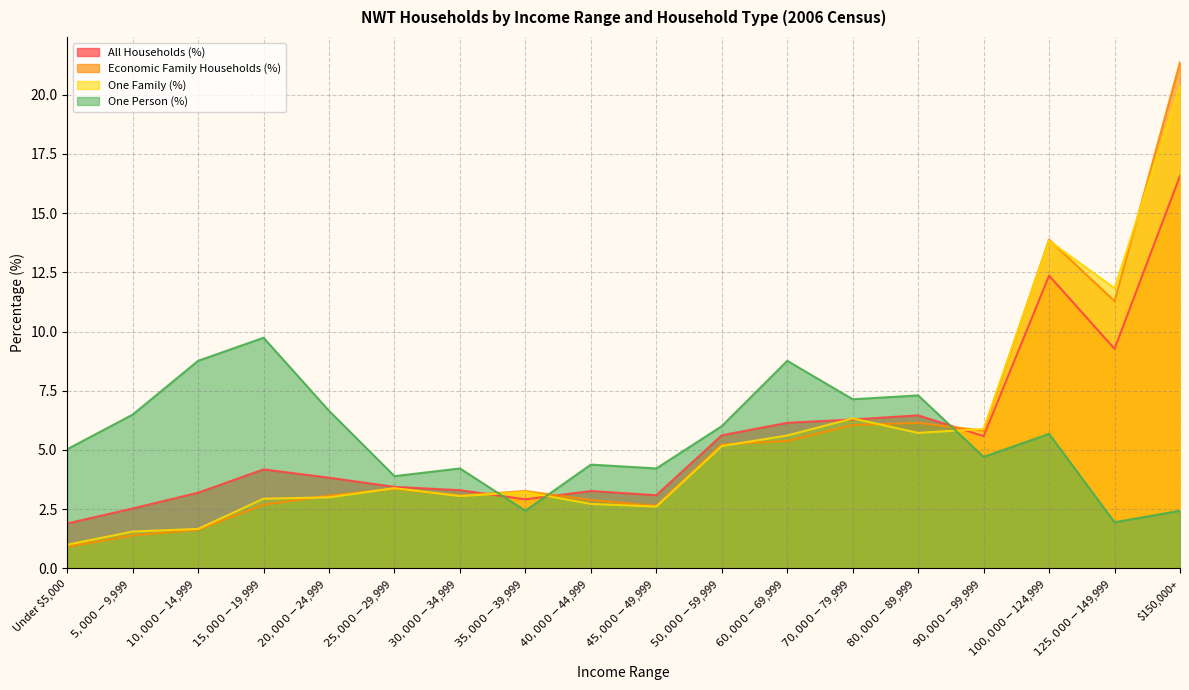

What is the average value of the All Households (%) series?

5.6